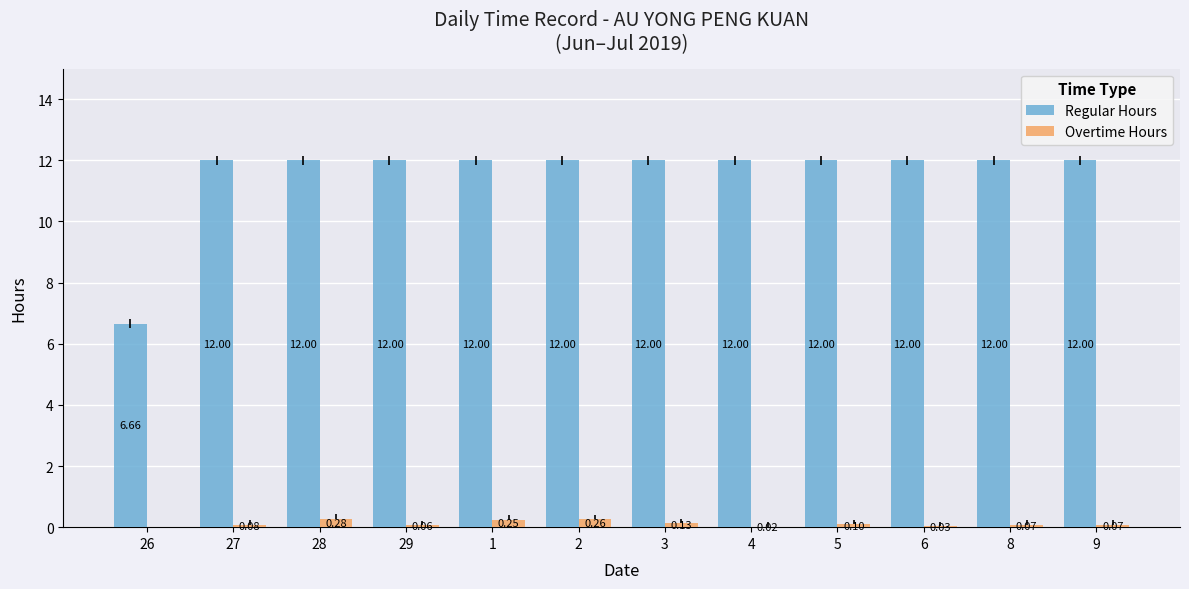

How many groups of bars are there?

12